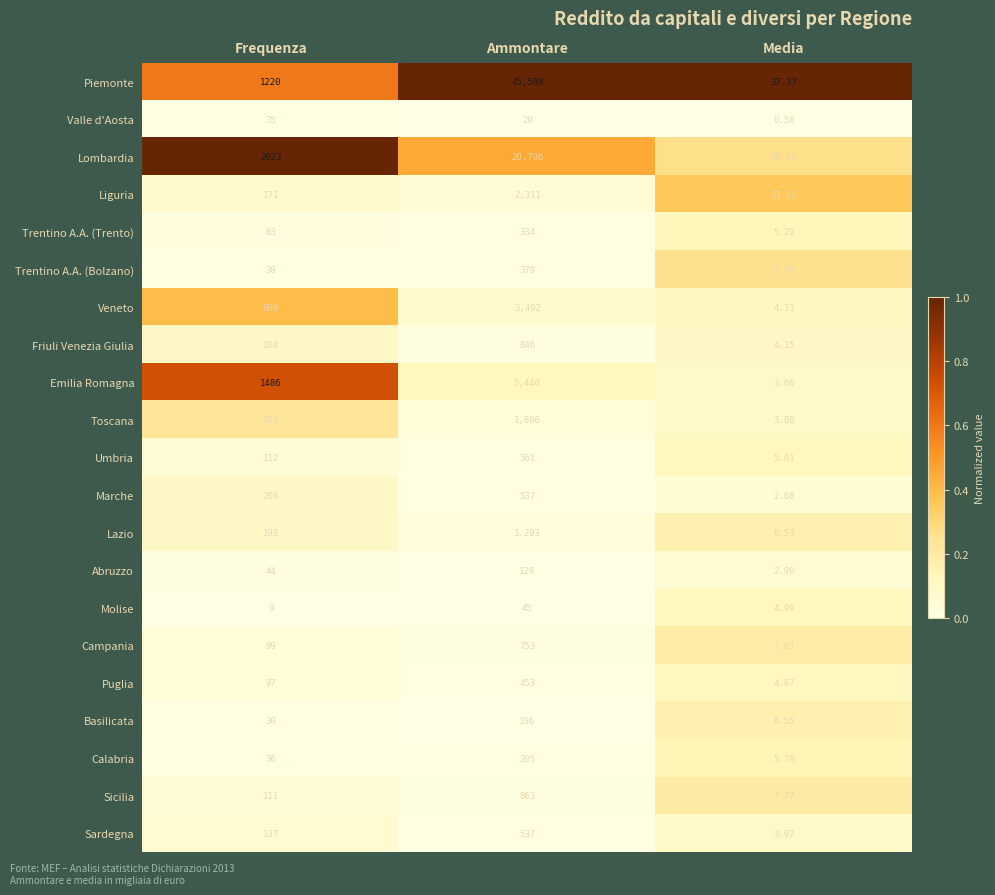

Which series has the widest spread of values?

Piemonte